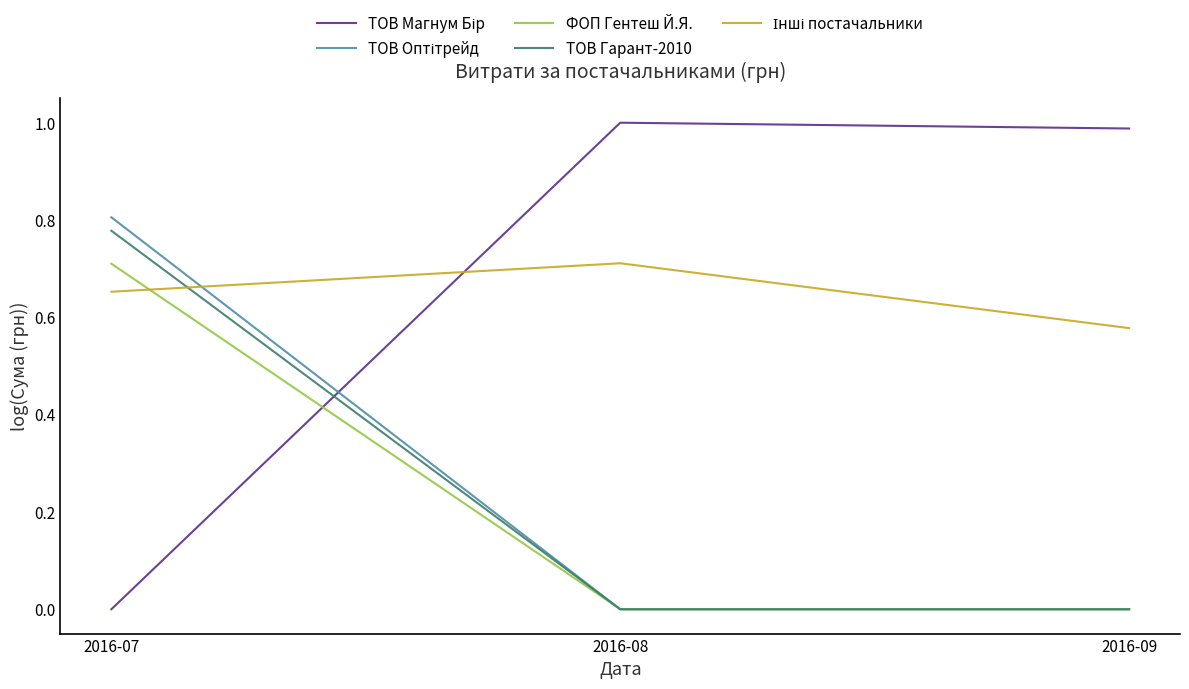

At which category is the sum across all series the highest?

2016-07